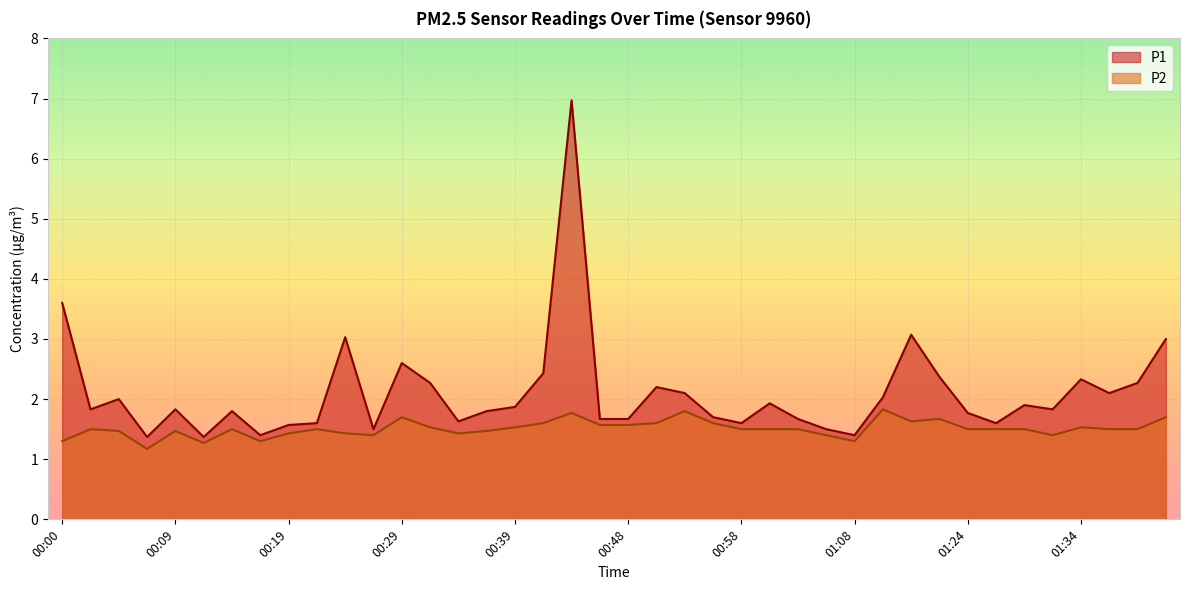

What is the spread (max minus min) of values at 00:58?

0.1